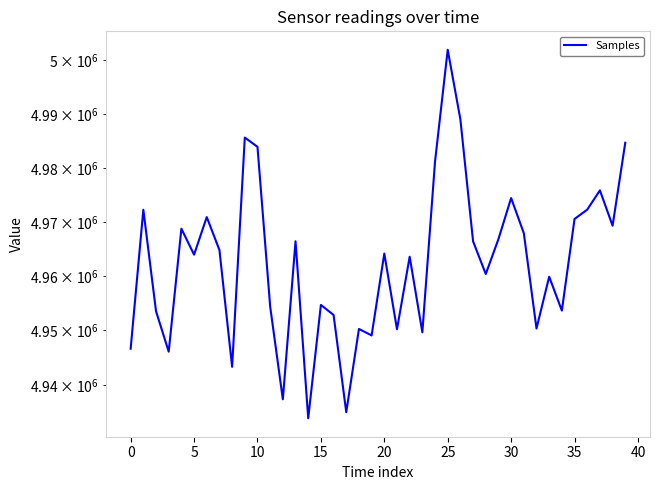

What is the greatest value displayed?

5001918